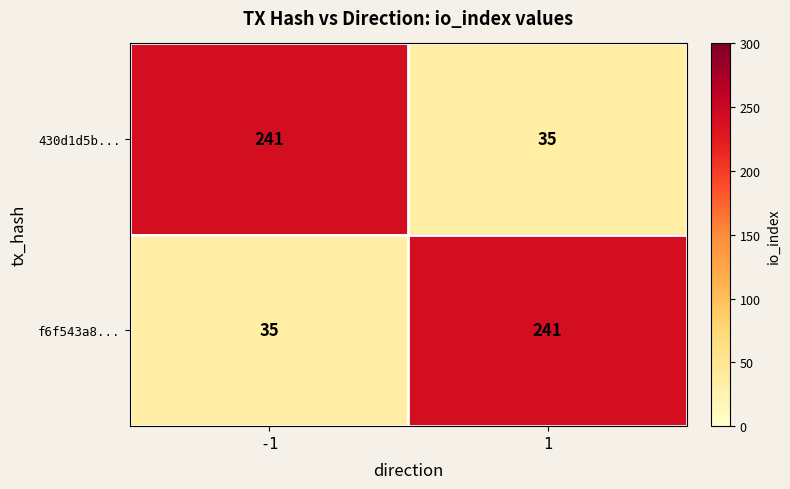

At -1, list the series in order from largest to smallest.

430d1d5b..., f6f543a8...